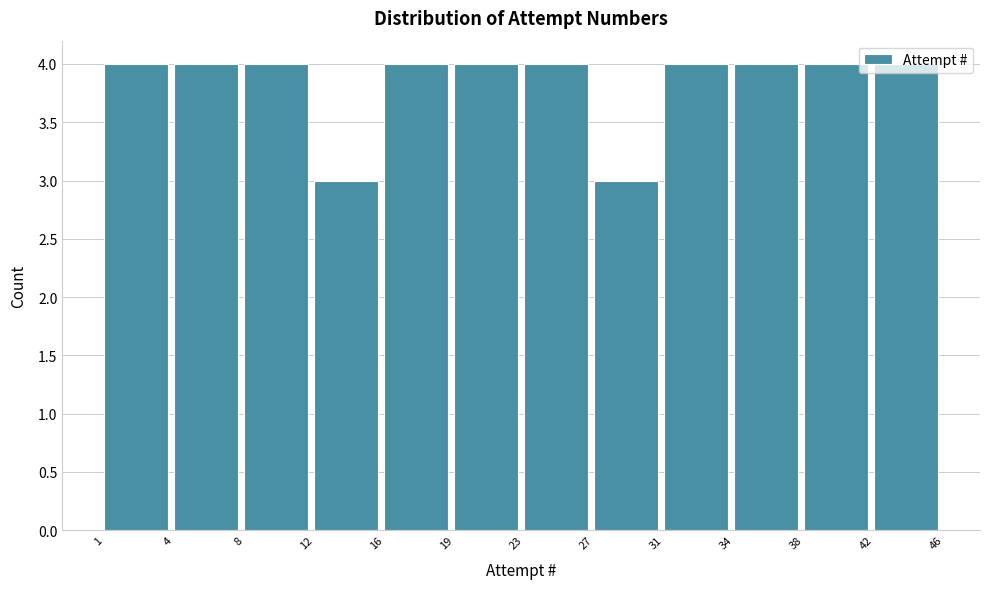

What is the greatest value displayed?

4